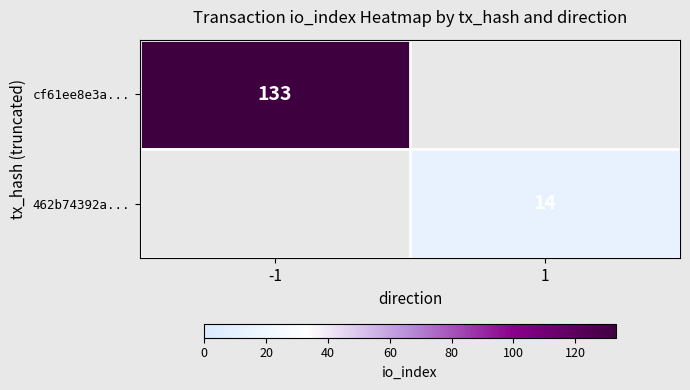

What is the maximum value shown in the chart?

133.0